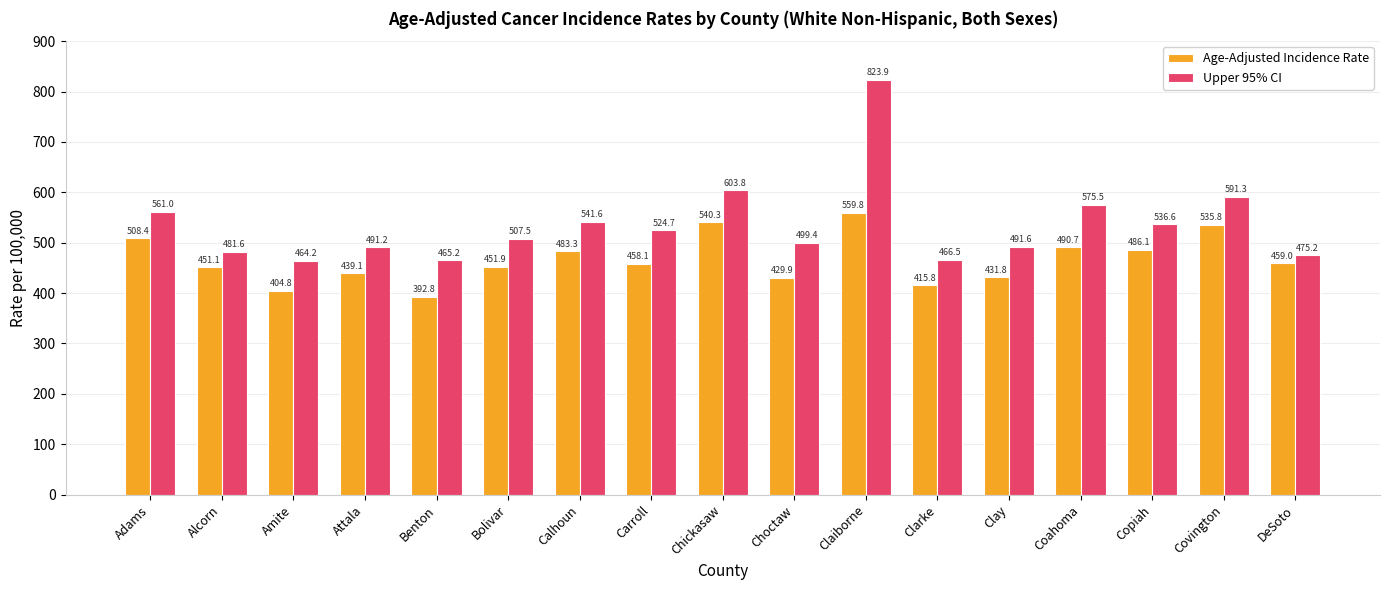

Which series has the largest range (max minus min)?

Upper 95% CI